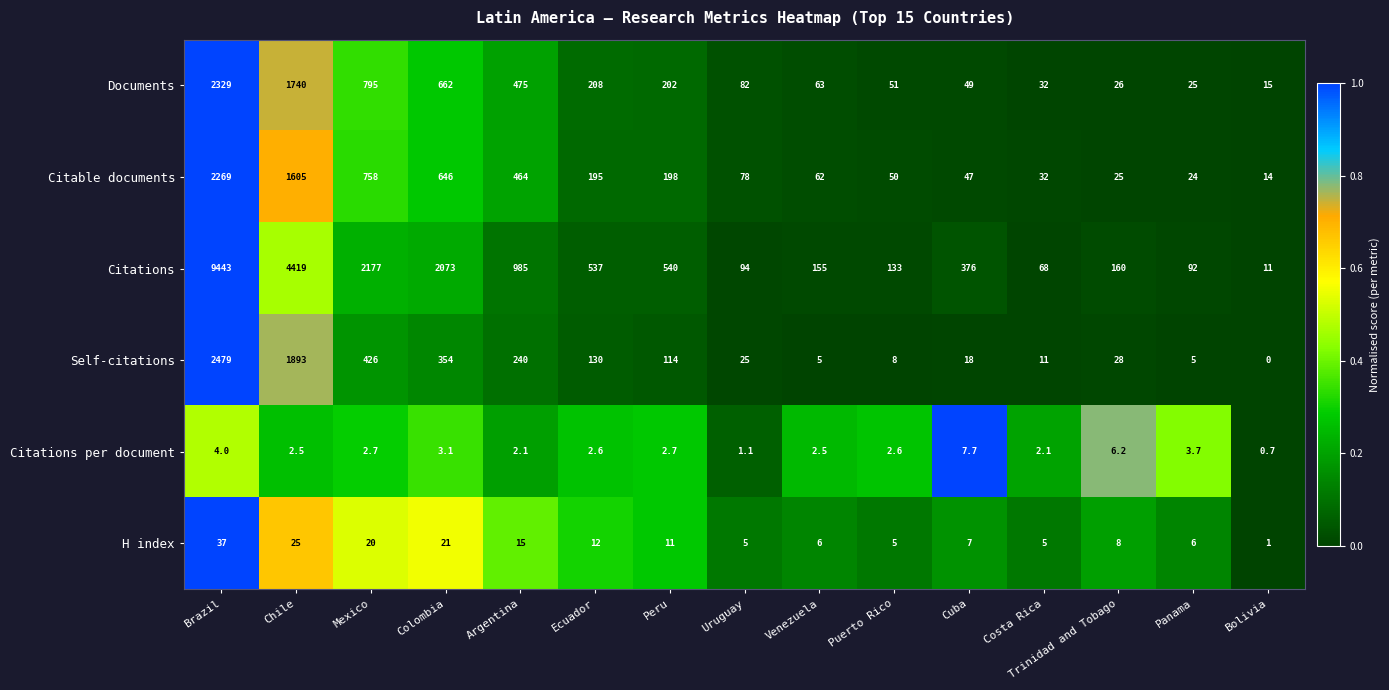

True or false: Citations per document has a value of 3.9 at Chile.

False